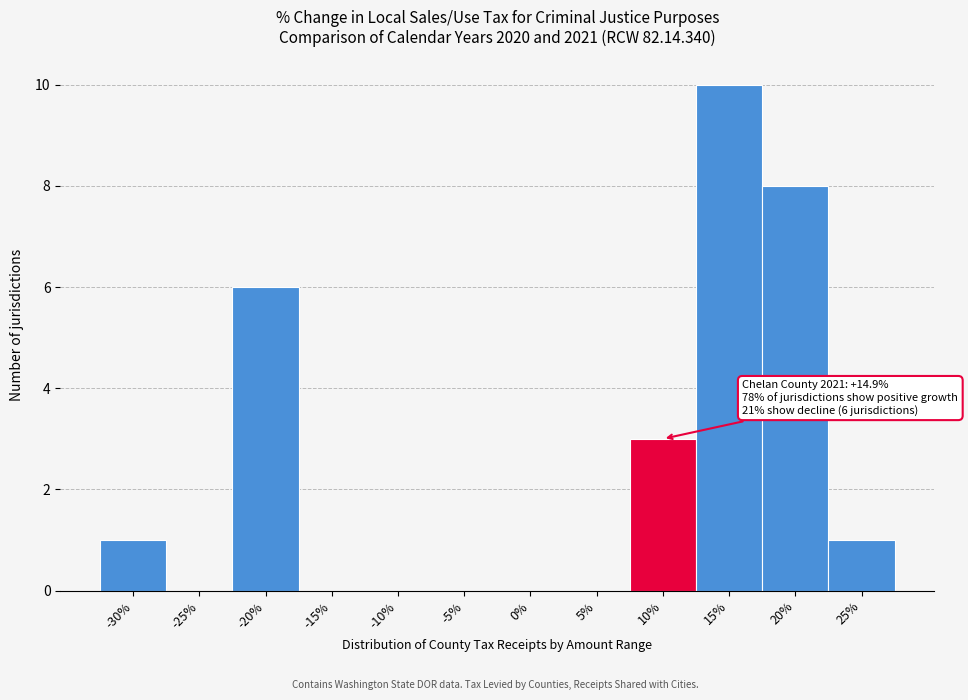

Reading left to right, transcribe all the data shown in this chart.

-30%=1	-25%=0	-20%=6	-15%=0	-10%=0	-5%=0	0%=0	5%=0	10%=3	15%=10	20%=8	25%=1